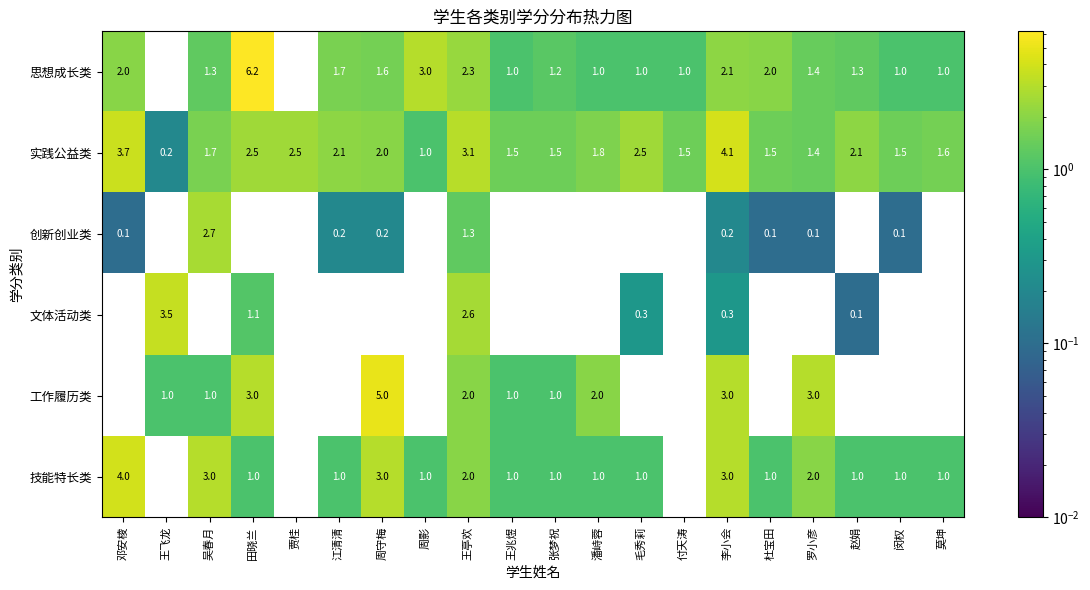

Rank the series by their maximum value, from lowest to highest.

创新创业类, 文体活动类, 技能特长类, 实践公益类, 工作履历类, 思想成长类